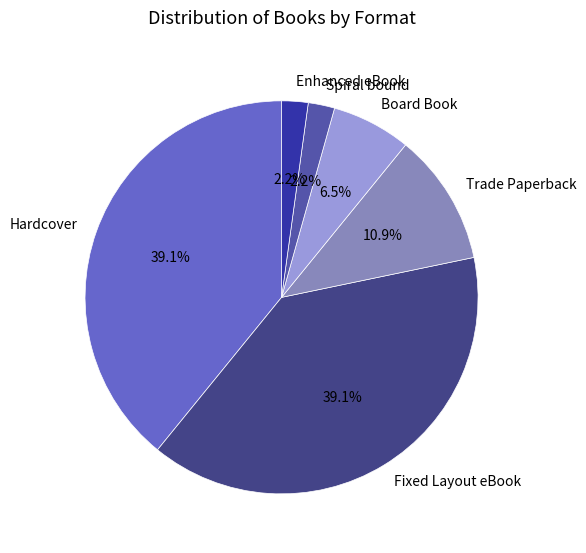

To the nearest percent, what percentage of the pie is Fixed Layout eBook?

39%